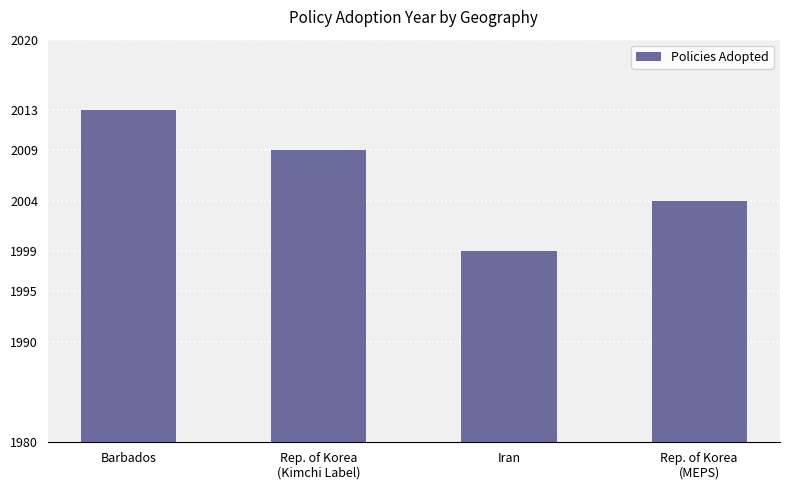

Reading right to left, list all the values displayed in this chart.

Rep. of Korea
(MEPS)=2004	Iran=1999	Rep. of Korea
(Kimchi Label)=2009	Barbados=2013